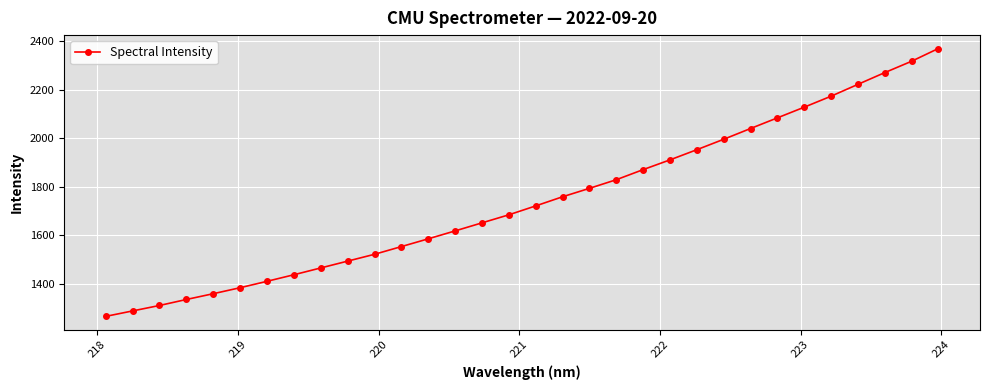

What is the difference between the maximum and minimum values?

1104.2